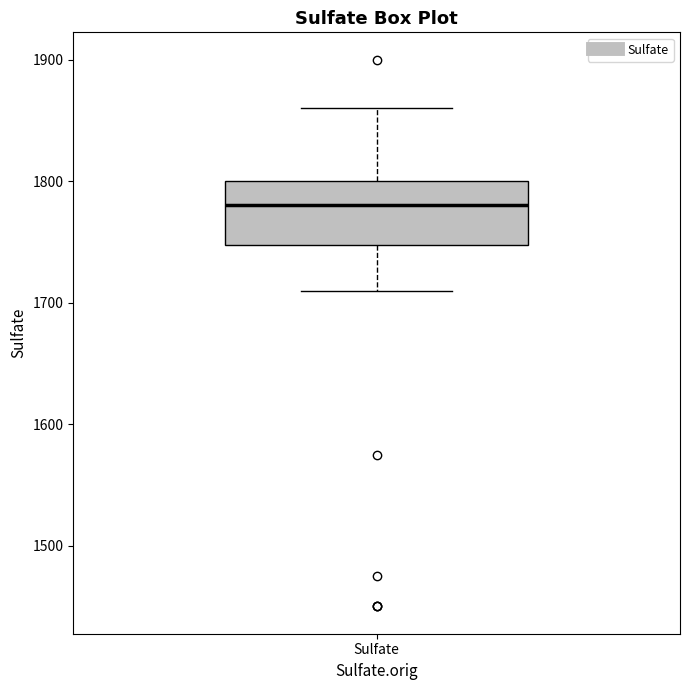

Transcribe this box plot: give where the median line is, the range the box spans, and where the two whiskers end, as read against the y-axis. The values are not printed on the chart, so give them approximately, as read against the axis.

median 1780, box 1750 to 1800, whiskers 1710 to 1860